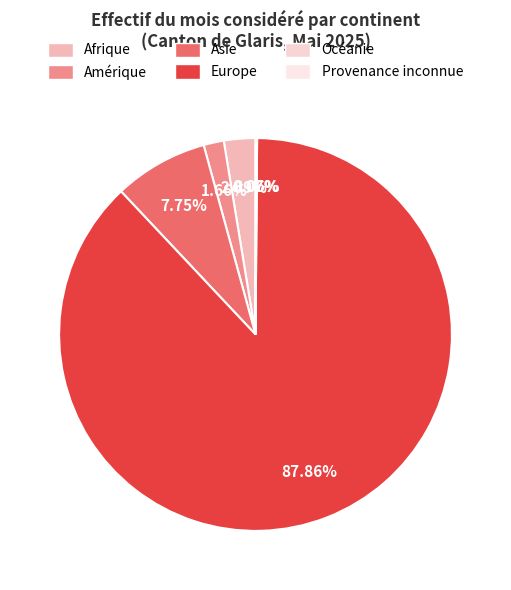

To the nearest percent, what is the average slice percentage?

17%